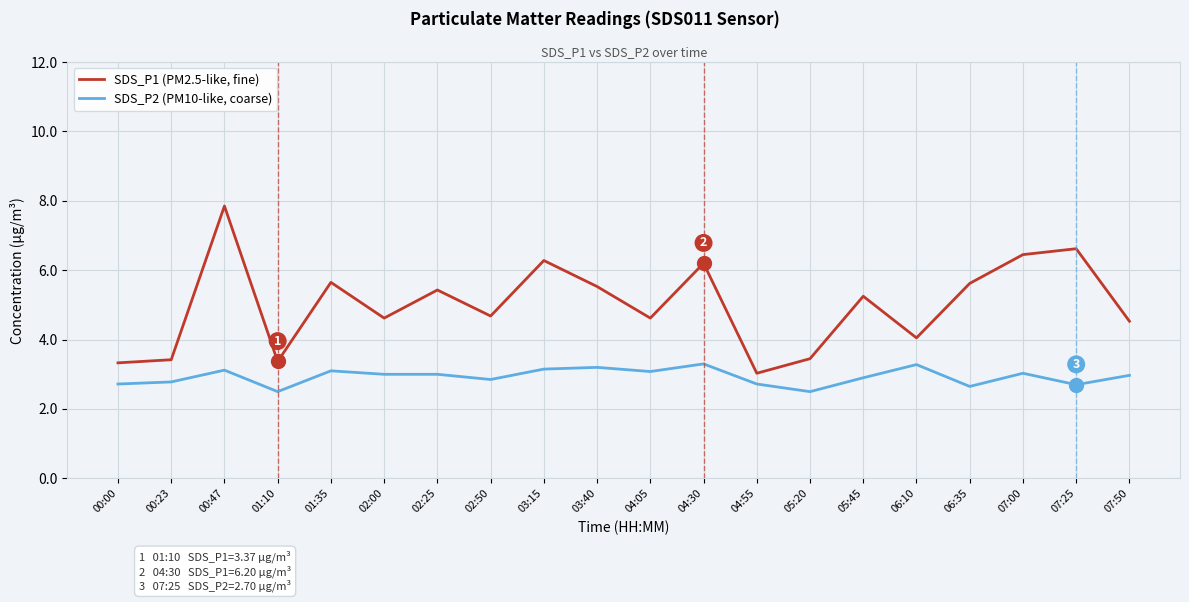

Where does the SDS_P1 (PM2.5-like, fine) series first go above 5?

00:47